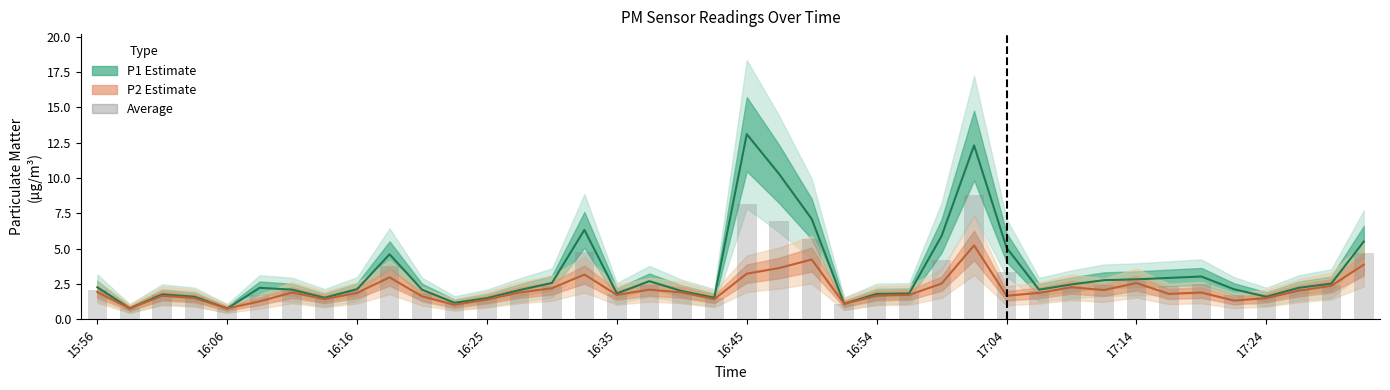

What is the value of the P2 mean bar at the 34th from the left?

1.8